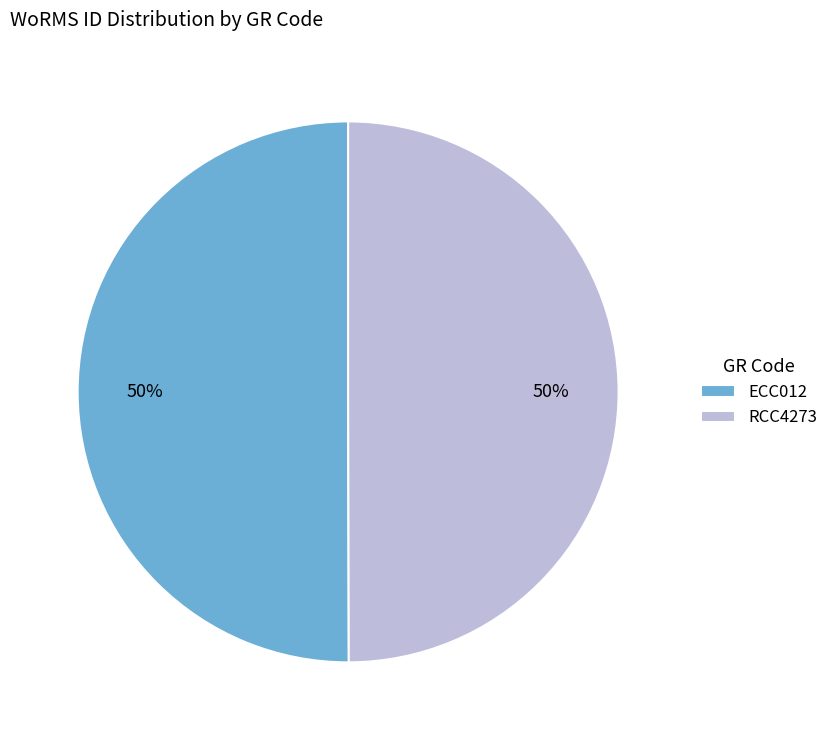

To the nearest percent, what percentage of the pie is ECC012?

50%